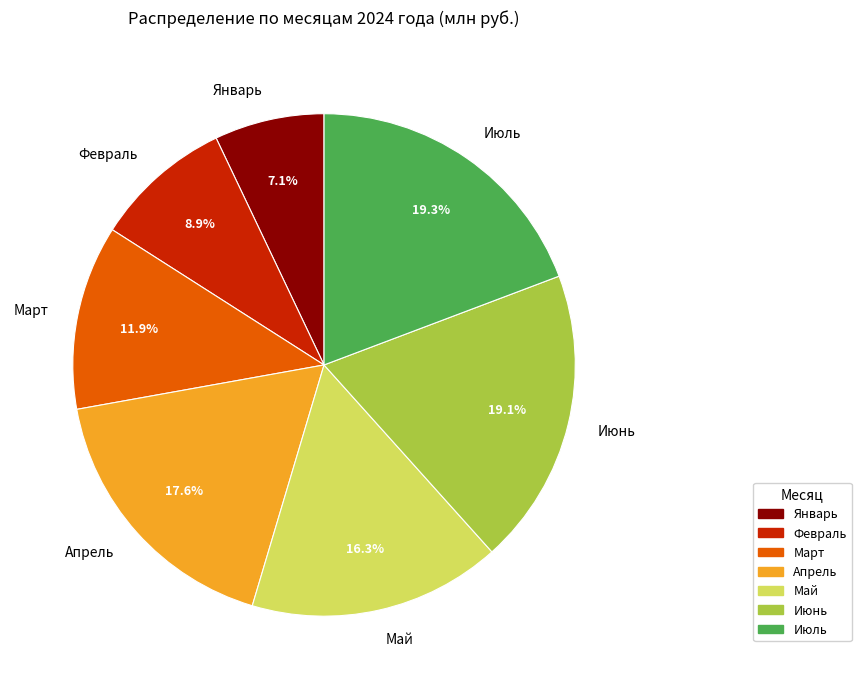

Between Июнь and Апрель, which is larger?

Июнь